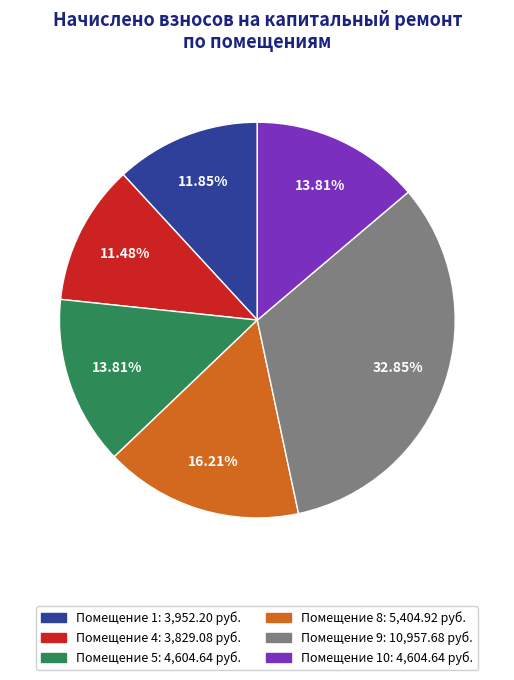

Is there any slice that represents more than half of the pie?

No